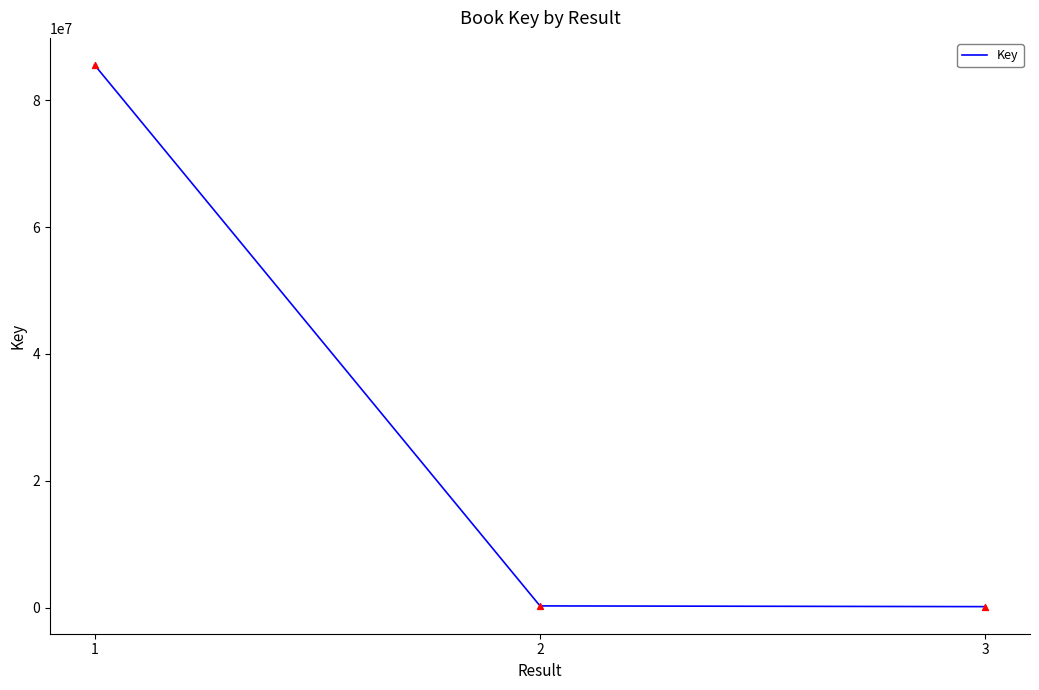

What is the change in value from 1 to 2?

-85281790